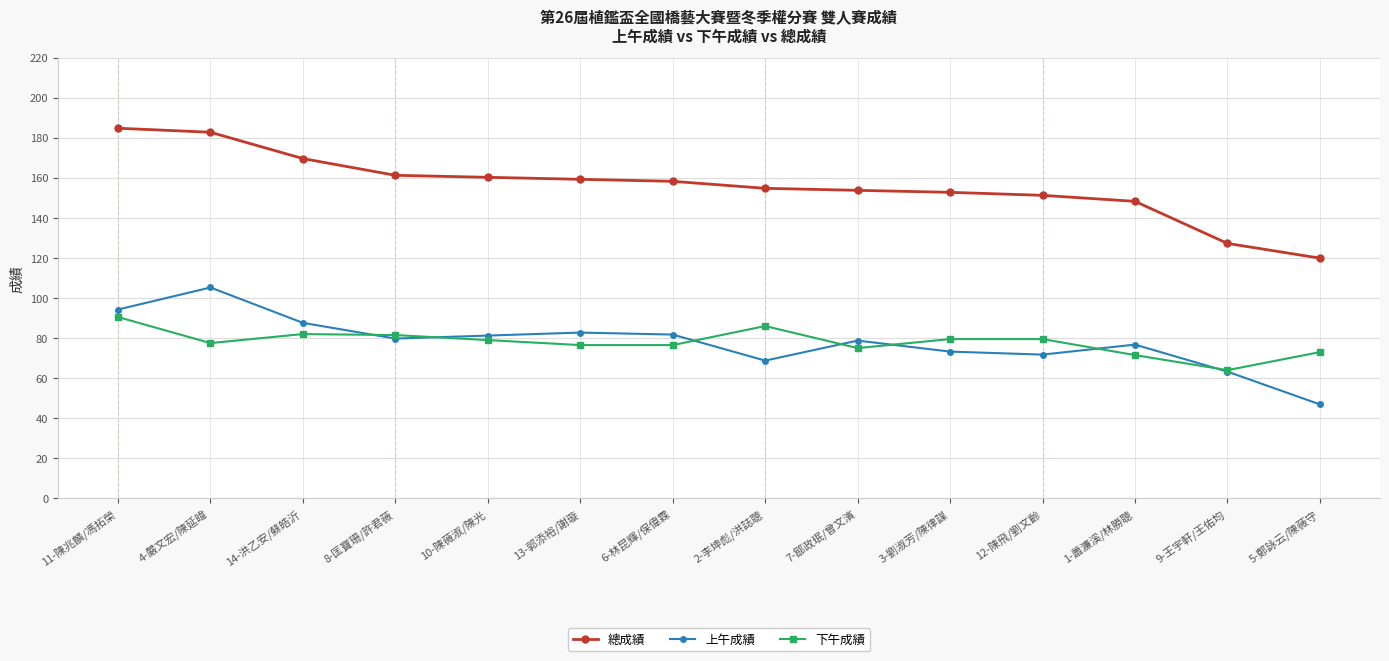

What is the value of the 下午成績 point at the 9th from the left?

75.0